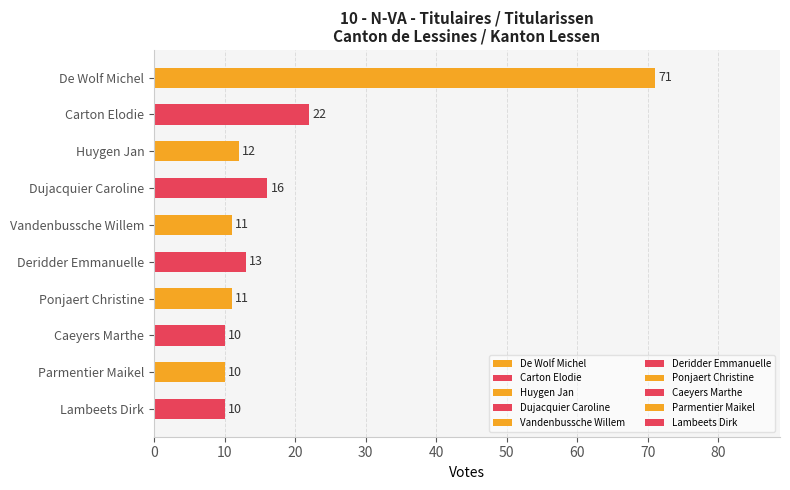

What is the ratio of the value at Ponjaert Christine to the value at Deridder Emmanuelle?

0.8